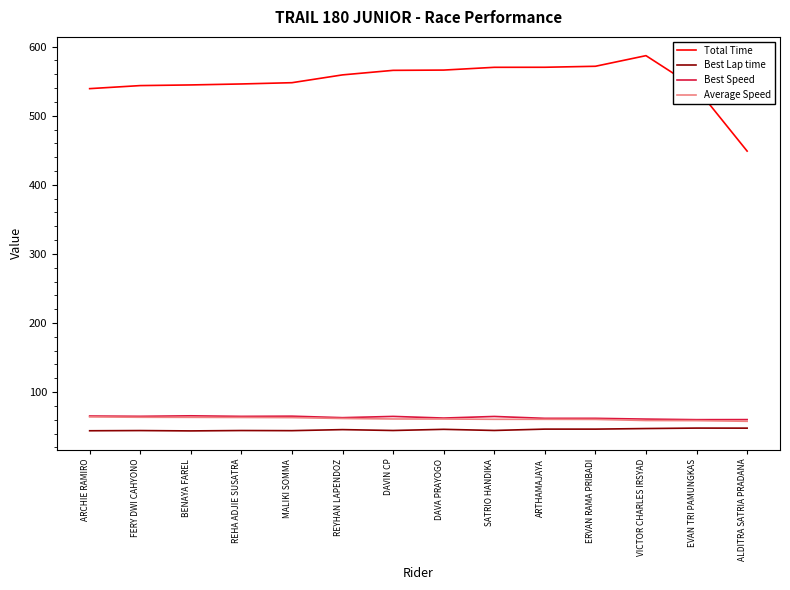

What position from the left is REHA ADJIE SUSATRA?

4